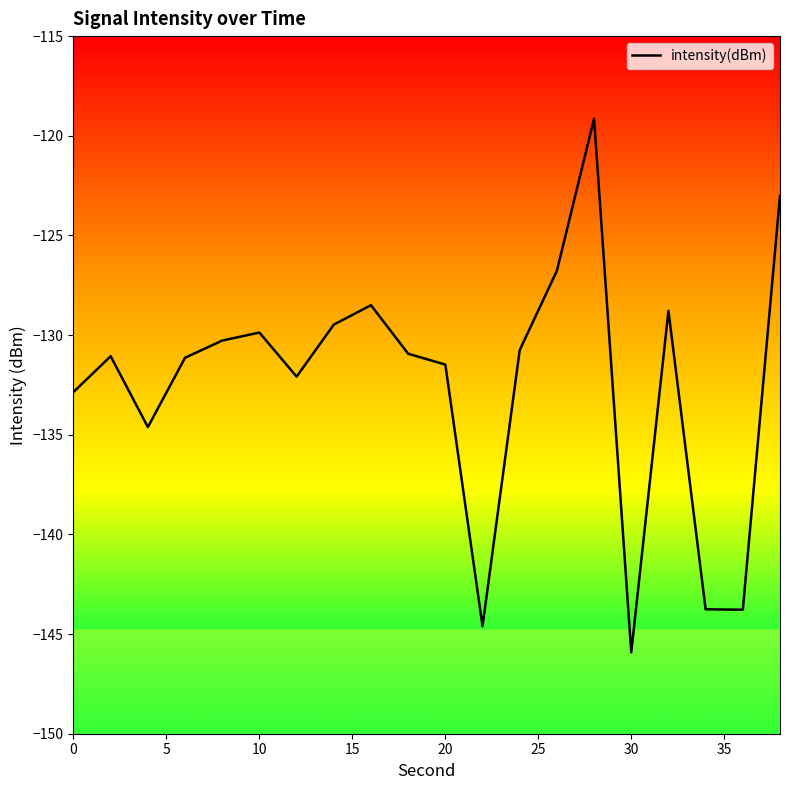

What is the sum of all values?

-2648.8